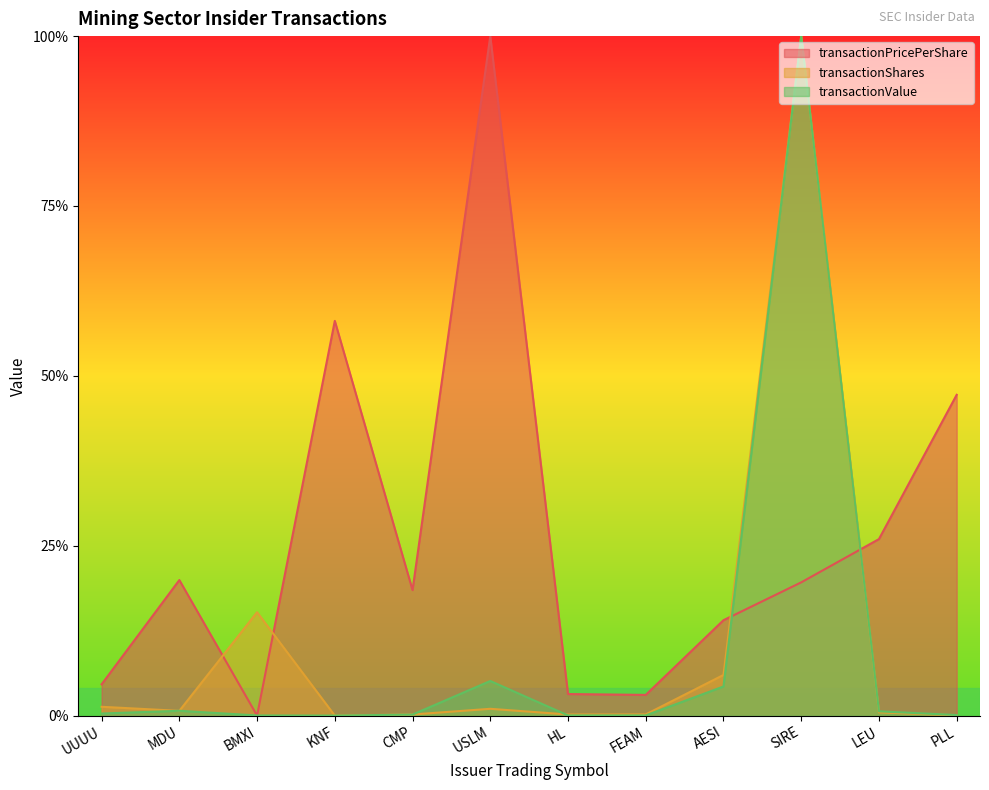

Is it true that transactionShares equals 0.0 at LEU?

False